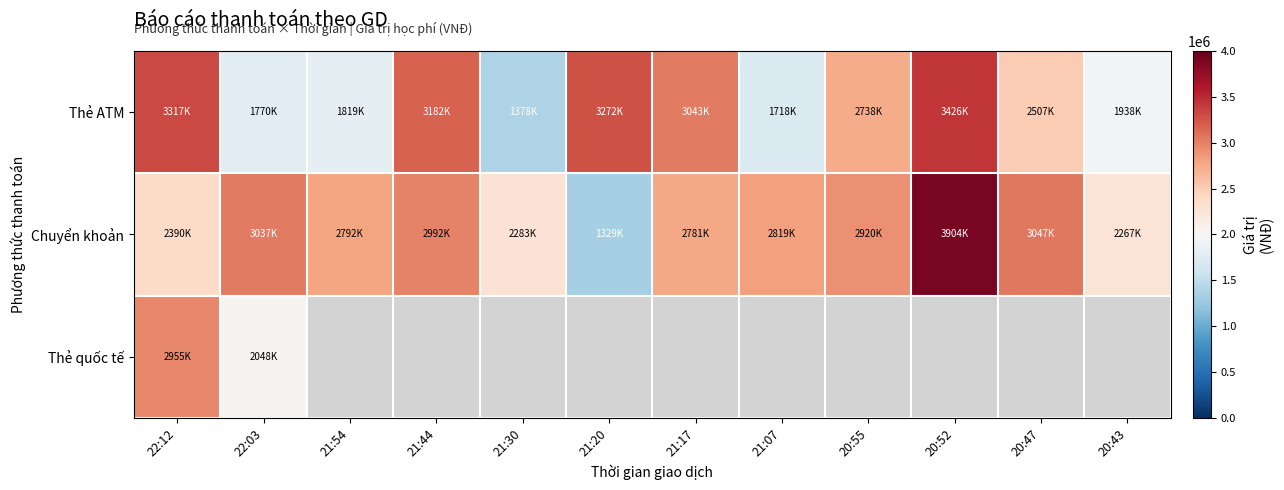

What is the difference between the maximum and minimum values in the Chuyển khoản series?

2575000.0